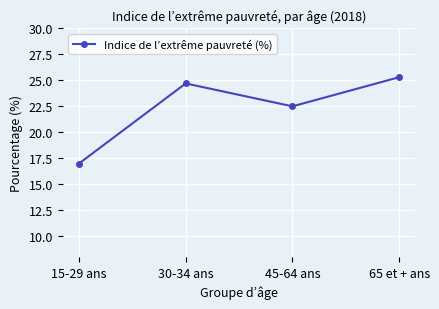

How many interior local peaks (higher than both neighbors) does the data have?

1